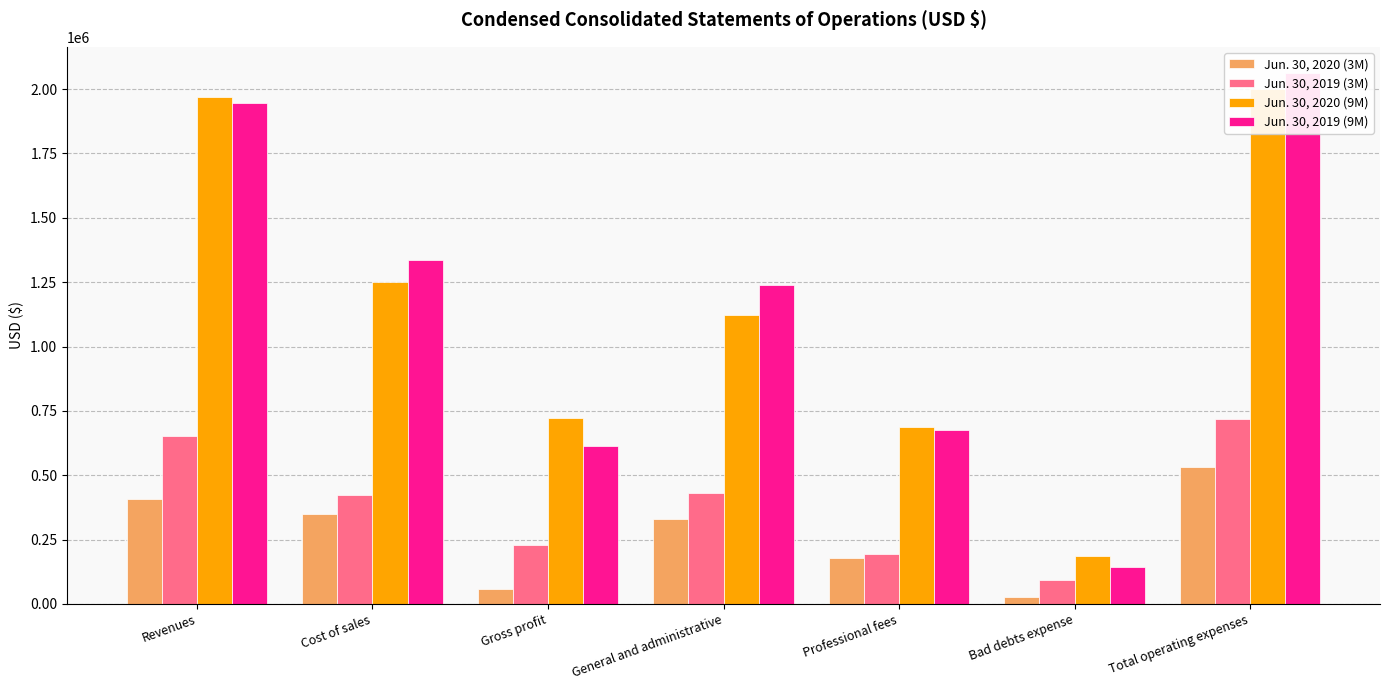

What is the sum of all Jun. 30, 2020 (3M) values?

1877224